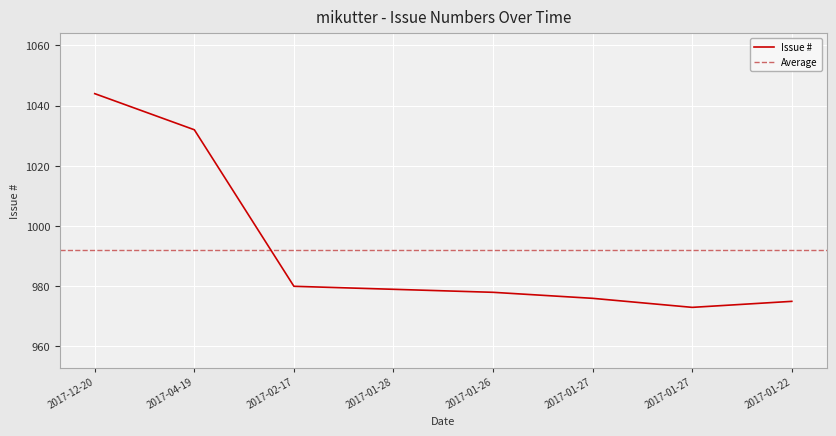

The chart shows a value of 1630 at 2017-02-17. True or false?

False